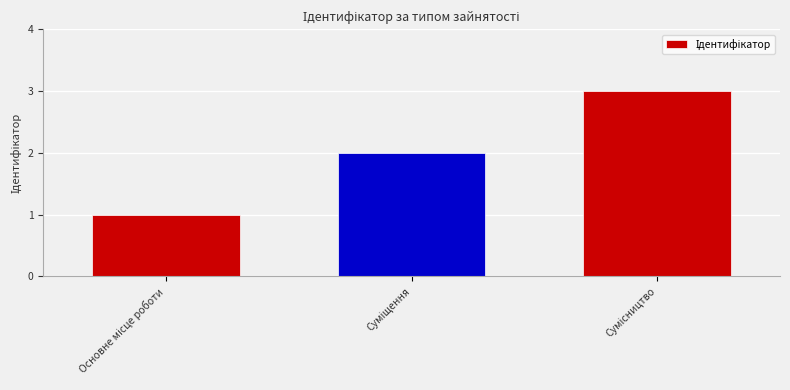

What is the difference between the maximum and second lowest values?

1